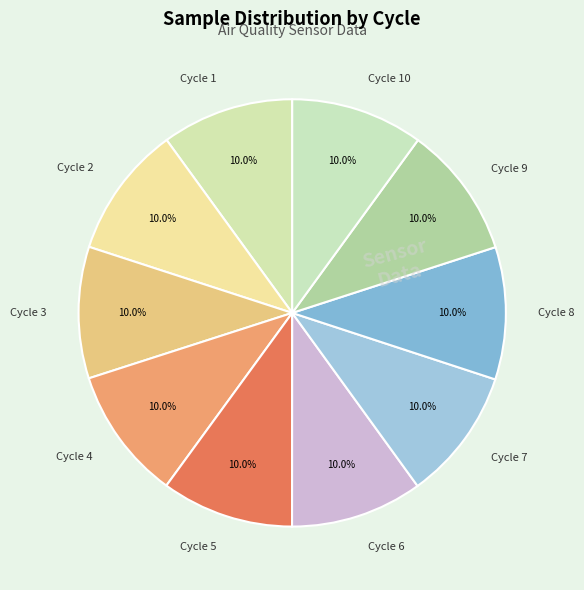

Does Cycle 4 account for over 50% of the chart?

No